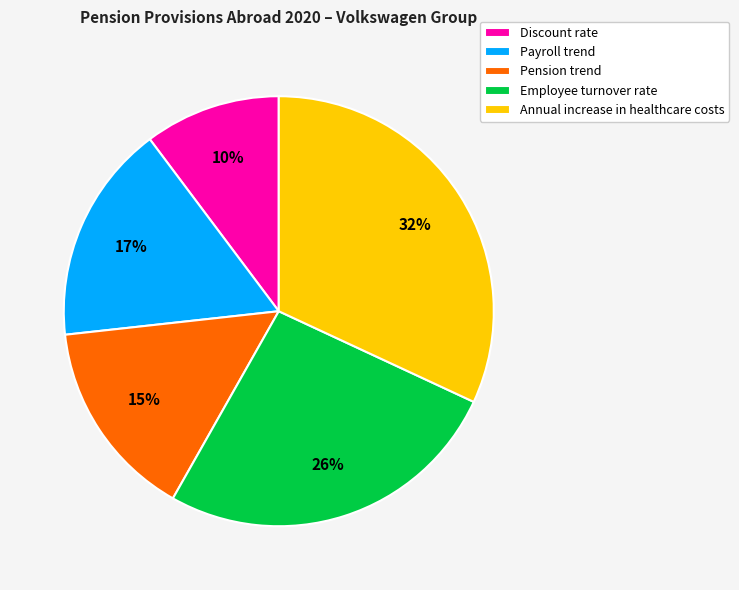

Combined, do Employee turnover rate and Payroll trend account for over 50%?

No